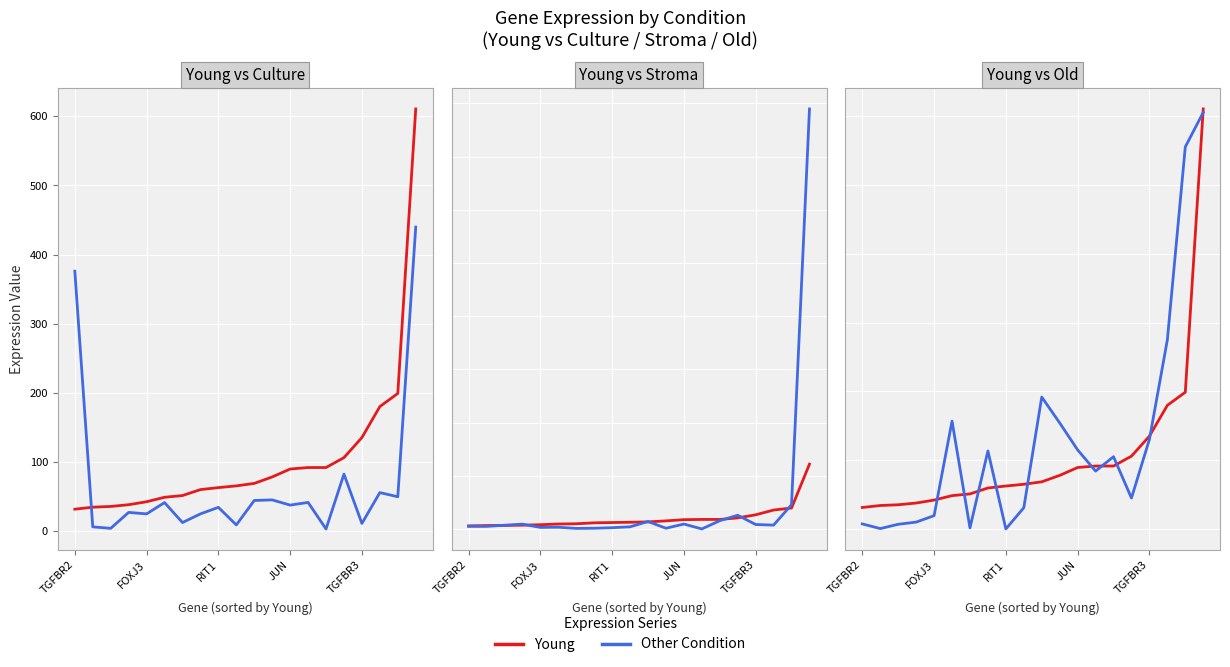

True or false: Young has more than 0 points higher than both neighbors.

False